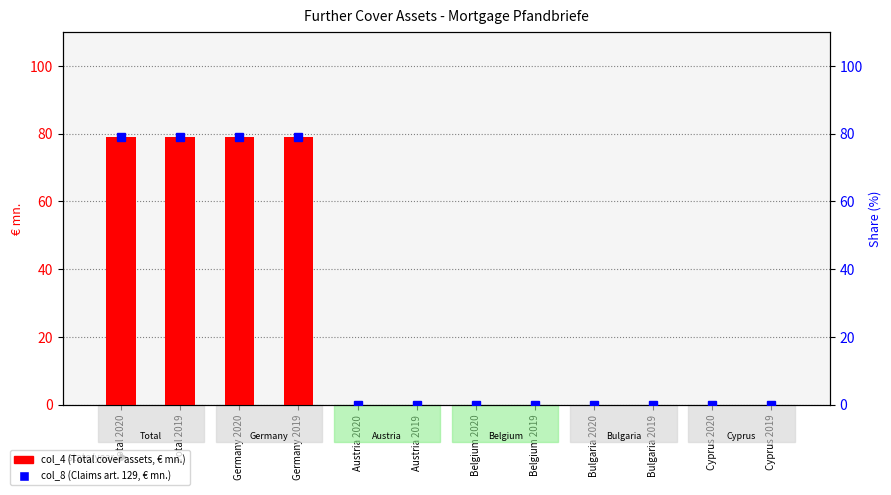

At which label is col_8 (€ mn.) closest to 39?

Austria 2020